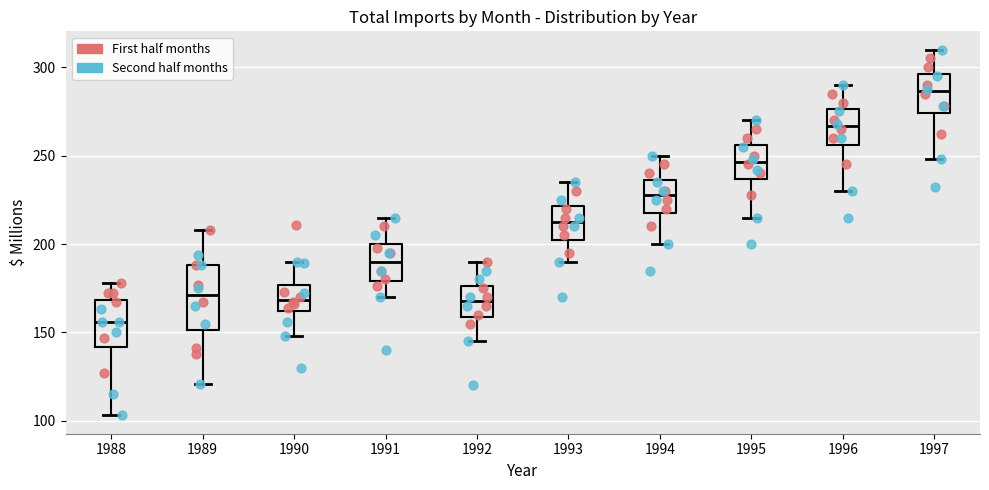

Comparing the boxes themselves (not the whiskers), which one is the tallest?

1989